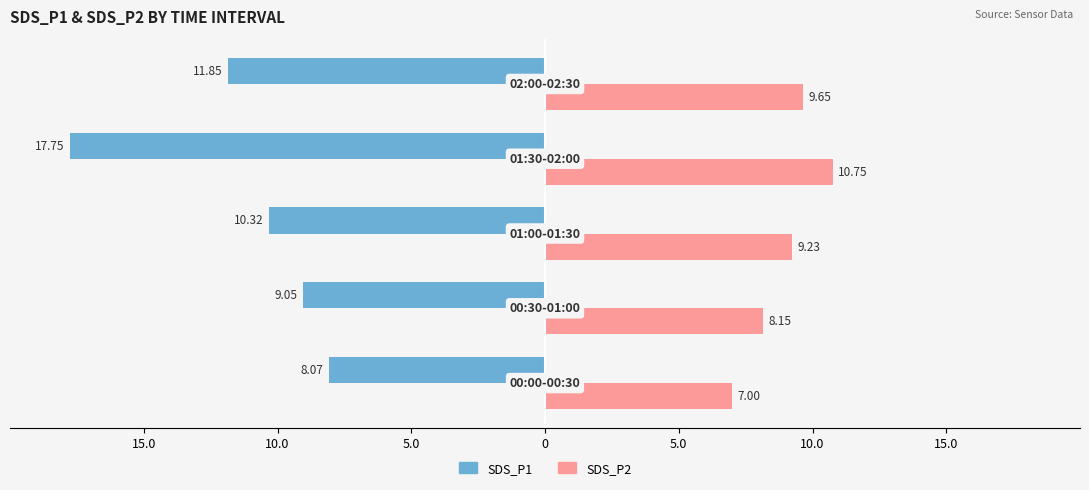

How many bars are there in each group?

2